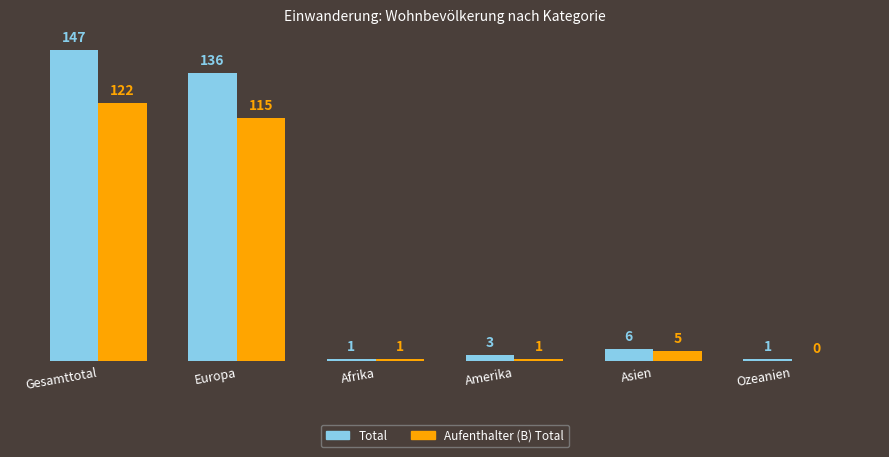

What is the sum of the Aufenthalter (B) Total values at Asien and Gesamttotal?

127